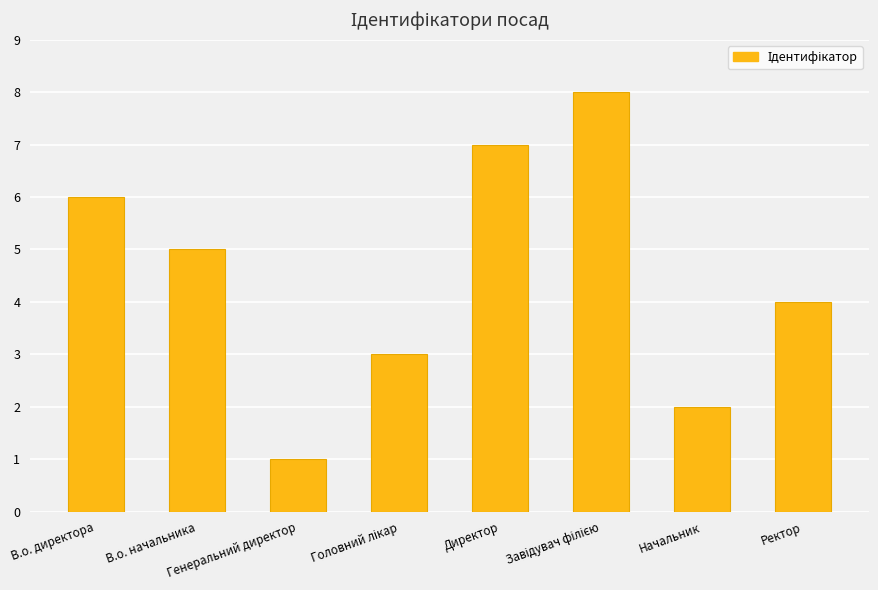

Is it true that the value at Директор is 7?

True